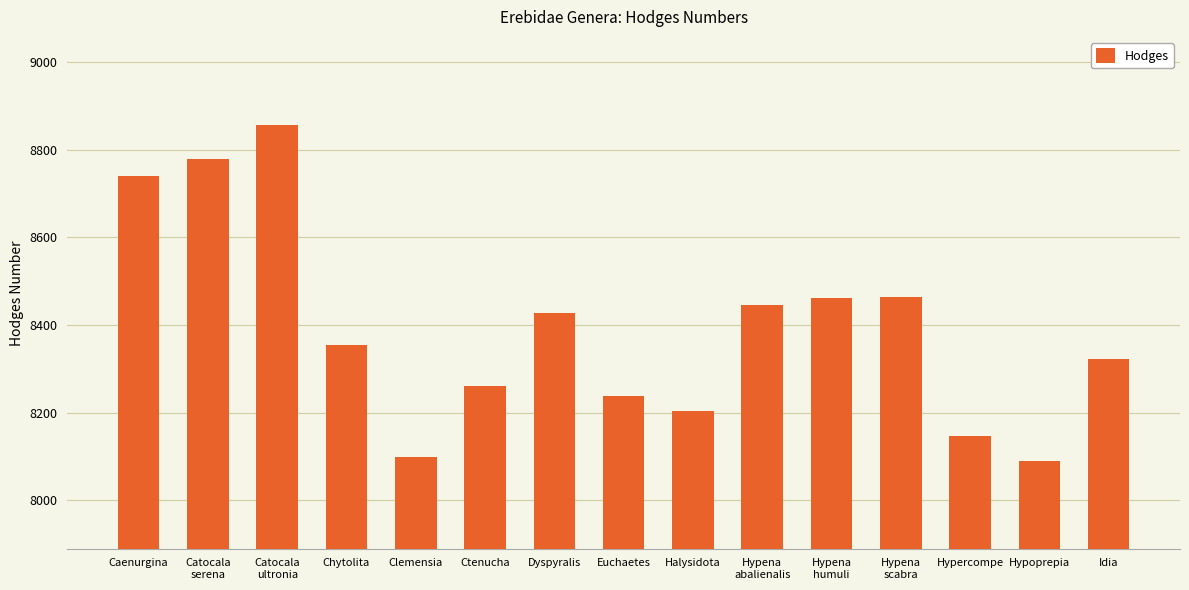

What position from the right is Hypena
abalienalis?

6